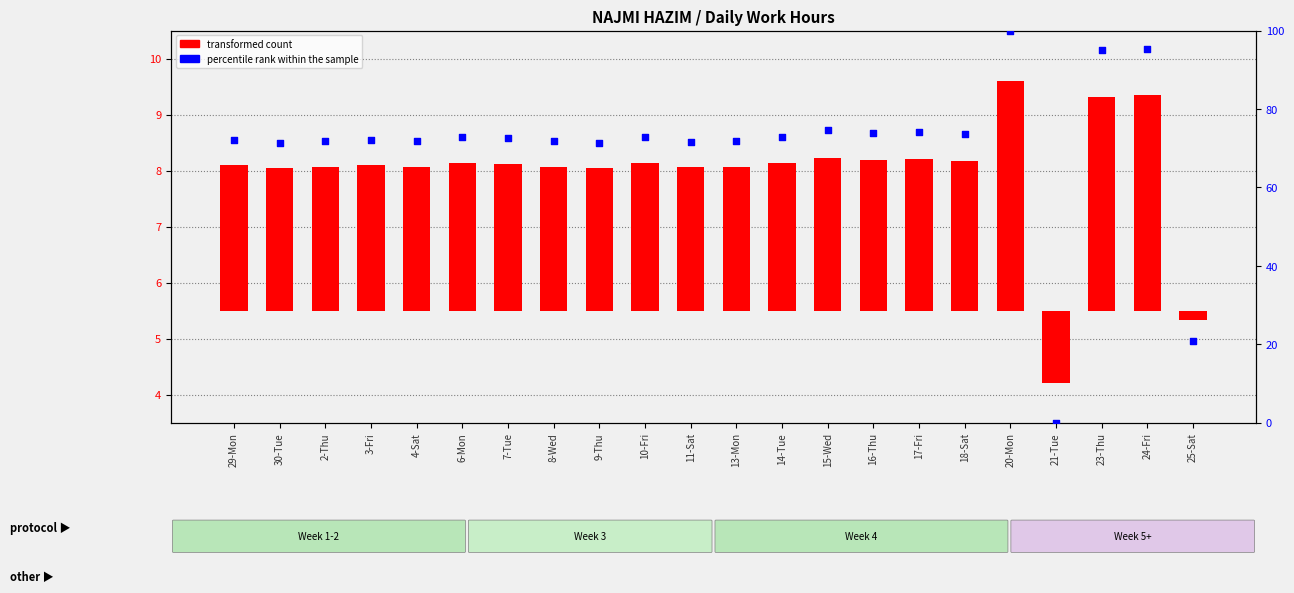

Which series has the largest total across all categories?

percentile rank within the sample